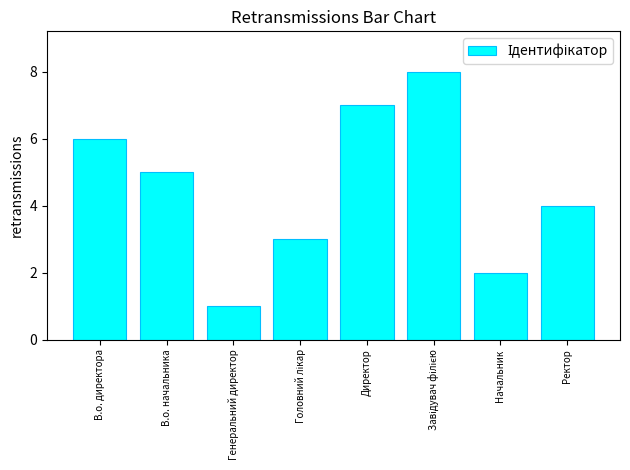

True or false: the data shows 8 at В.о. начальника.

False